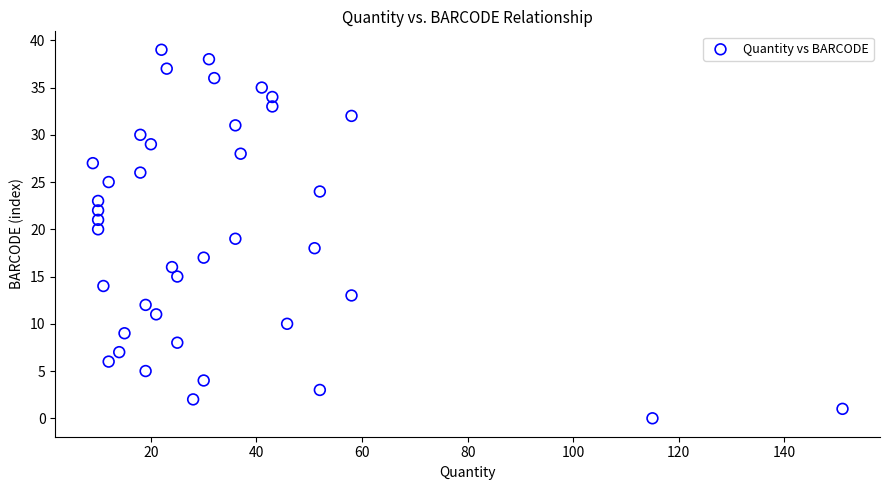

What is the range of Y values (max minus min)?

39